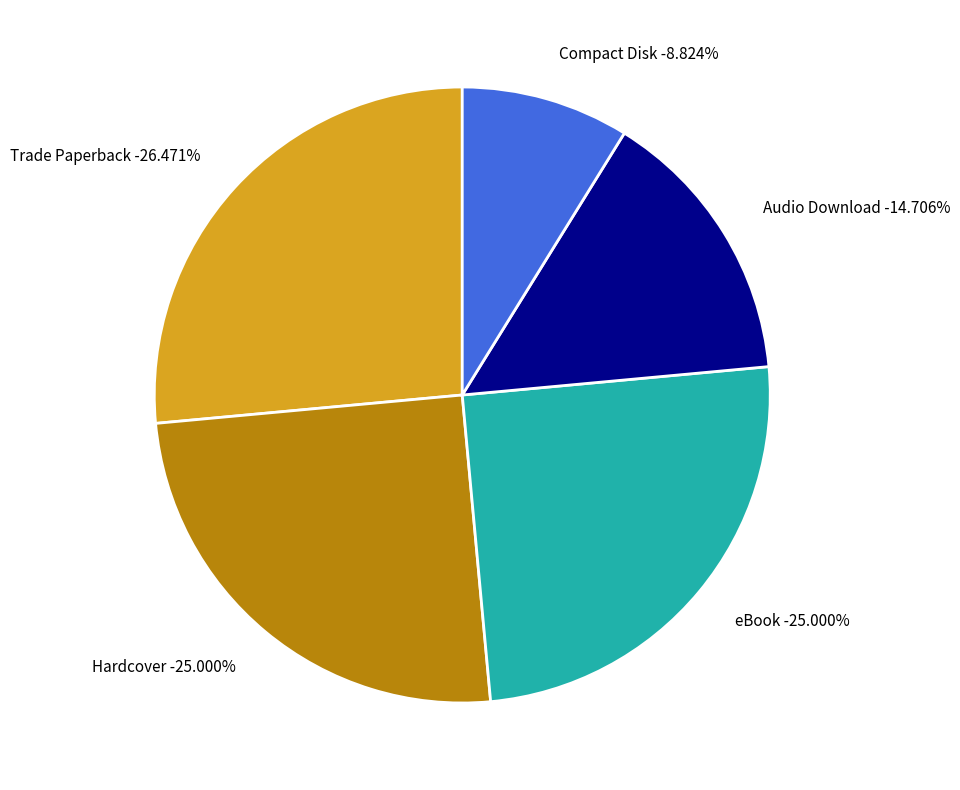

Combined, do Audio Download and Trade Paperback account for over 50%?

No